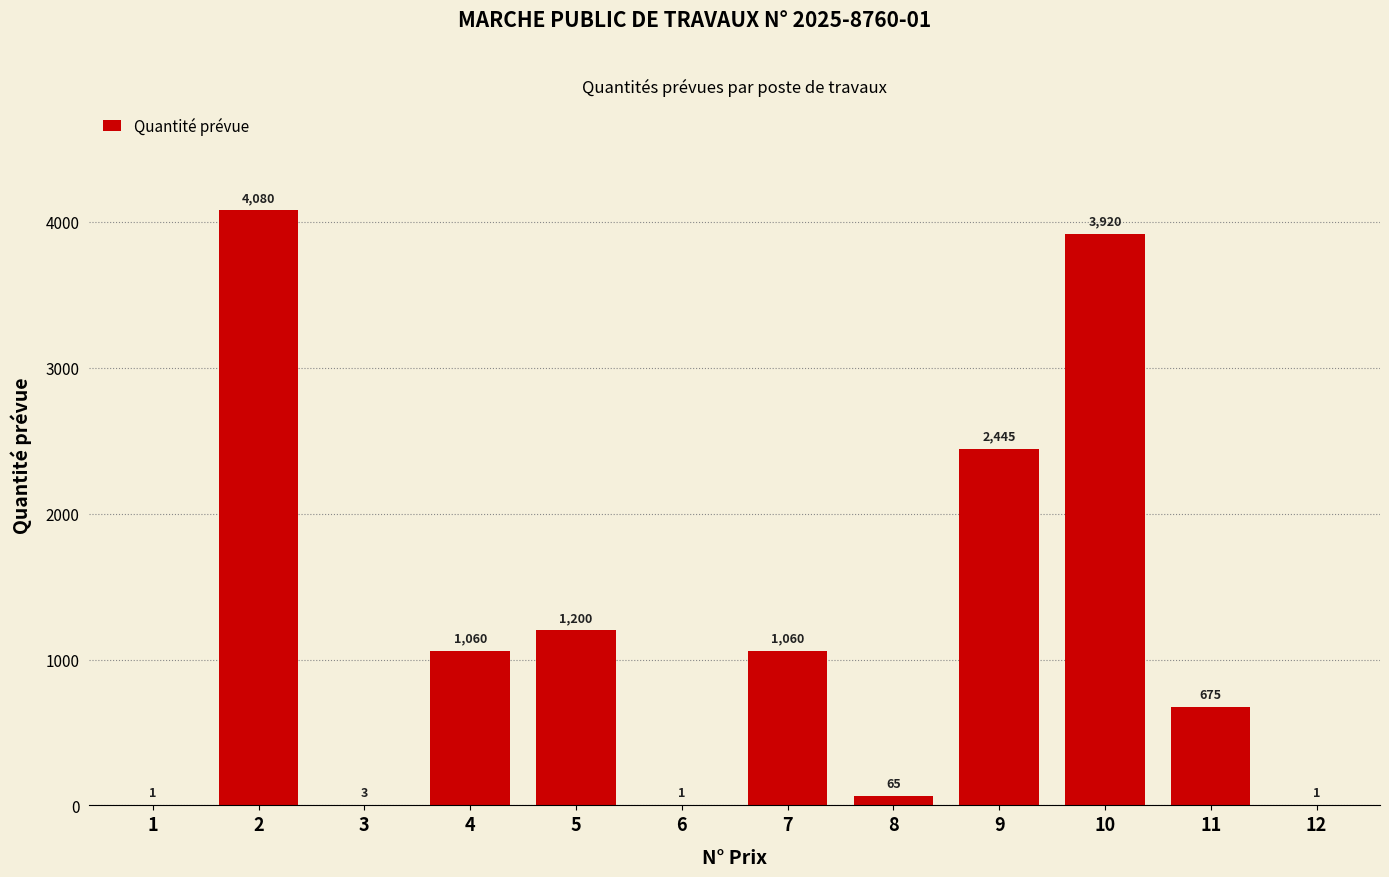

Reading left to right, list all the values displayed in this chart.

1=1	2=4080	3=3	4=1060	5=1200	6=1	7=1060	8=65	9=2445	10=3920	11=675	12=1